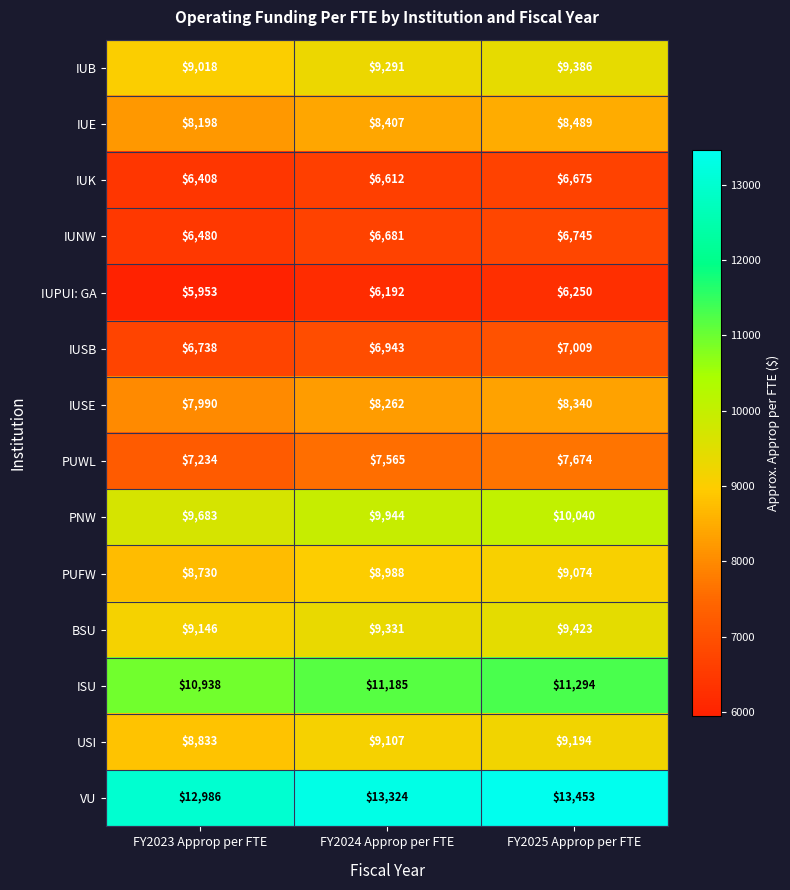

Which series has the widest spread of values?

VU